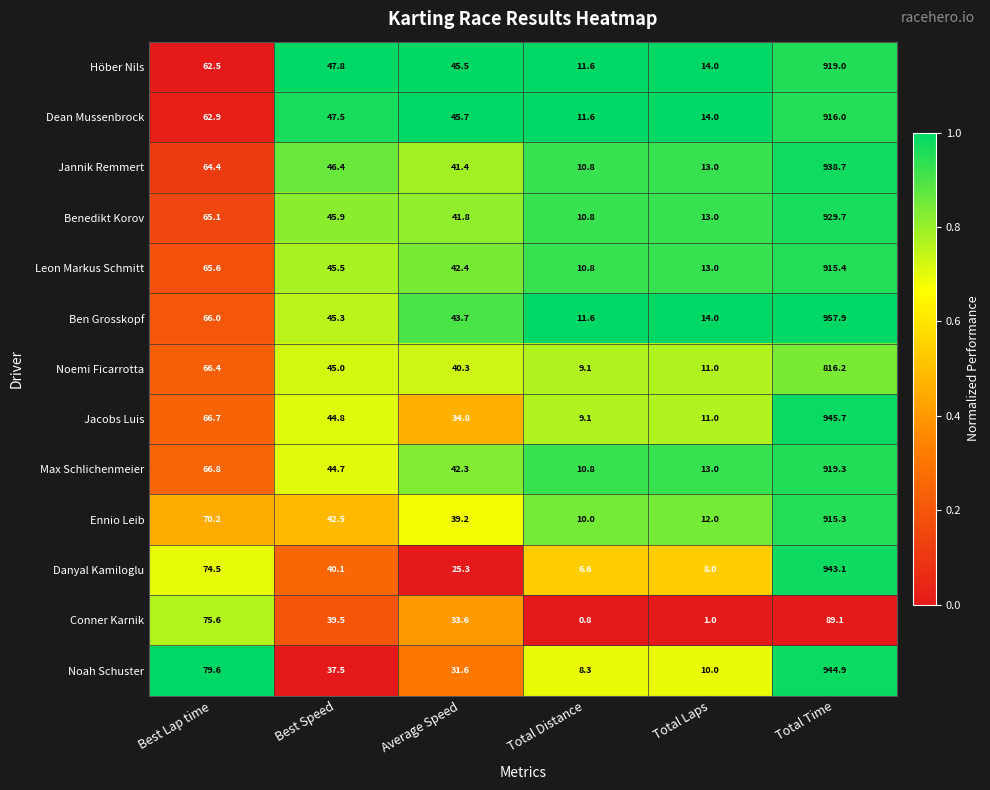

What is the difference between the Höber Nils values at Total Distance and Total Time?

907.4